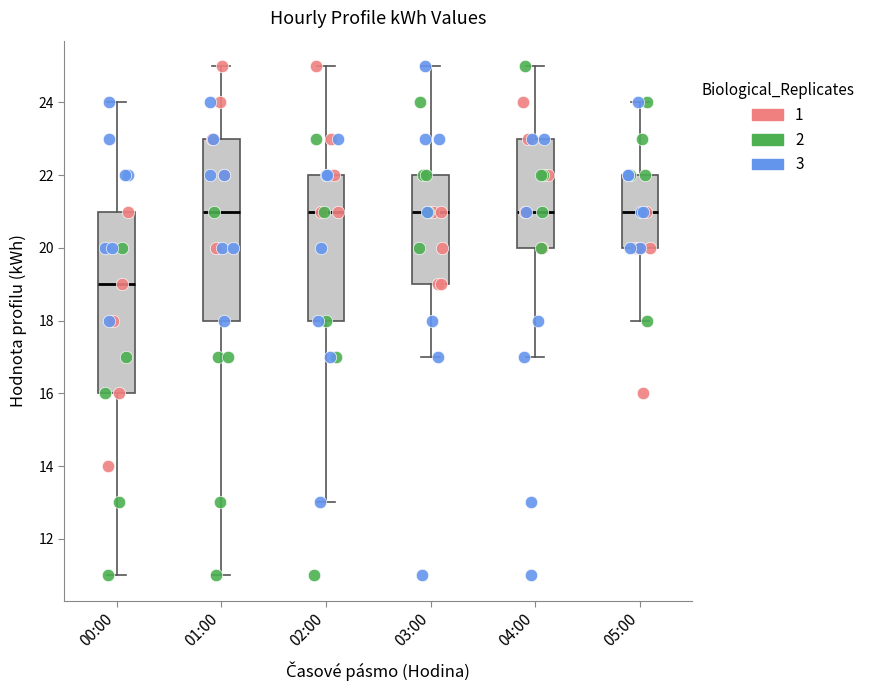

Where does the median line of the box for 01:00 sit on the y-axis? The values are not printed on the chart, so give them approximately, as read against the axis.

21